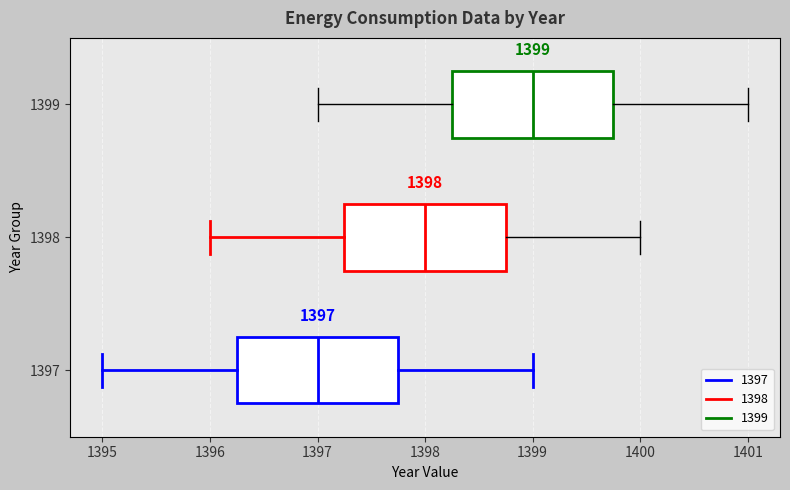

Which box's median line is the furthest to the left?

1397